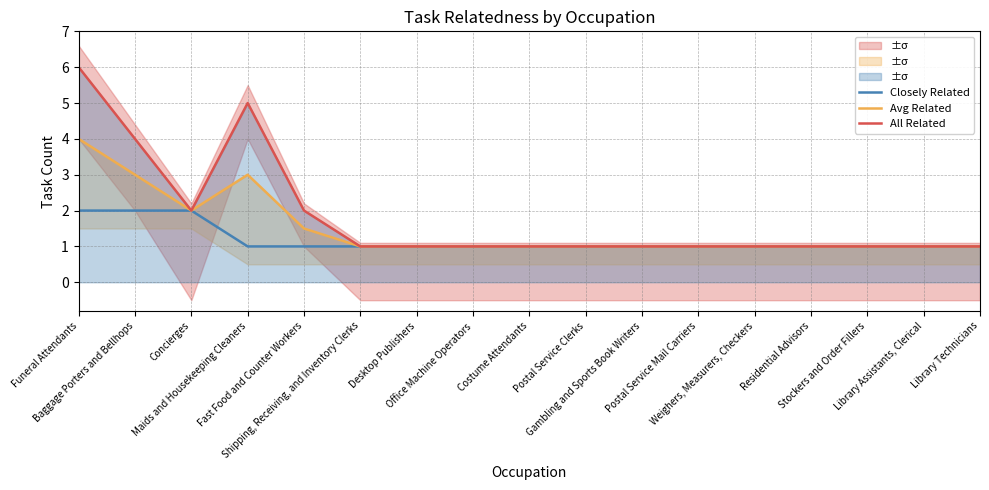

Is it true that Avg Related equals 1.3 at Postal Service Mail Carriers?

False